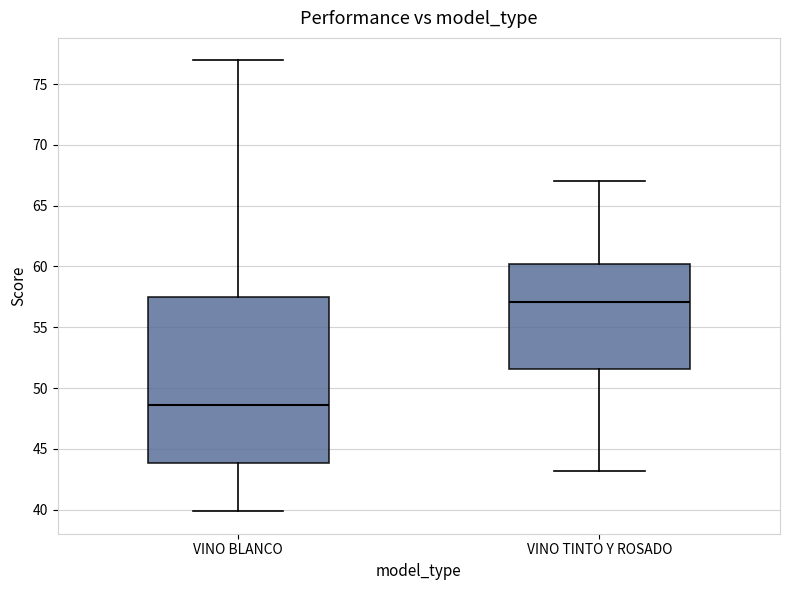

Which box is the tallest, from its lower edge to its upper edge?

VINO BLANCO